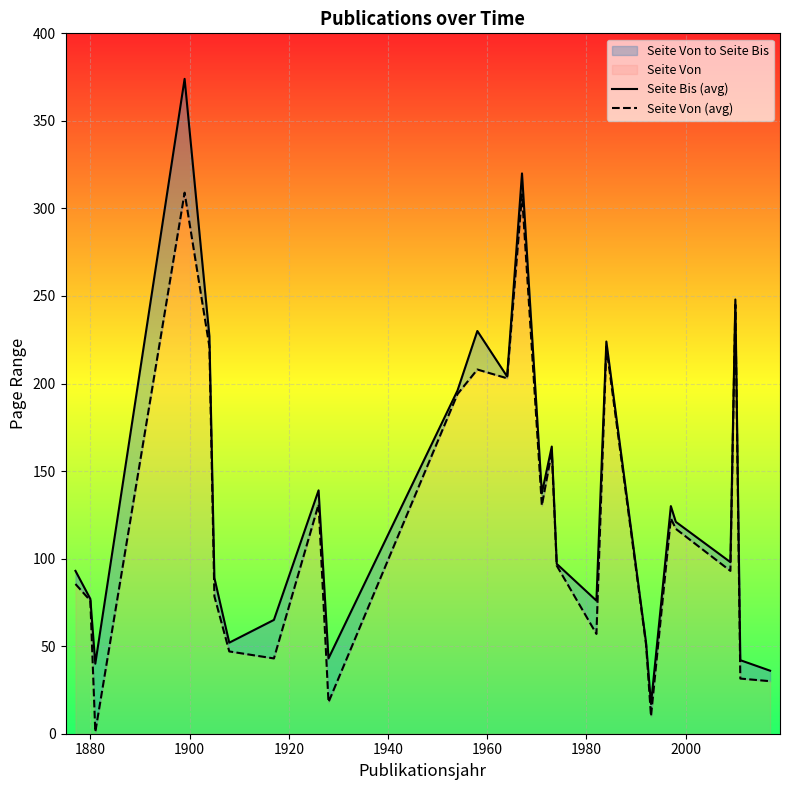

Which series has the largest range (max minus min)?

Seite Bis (avg)